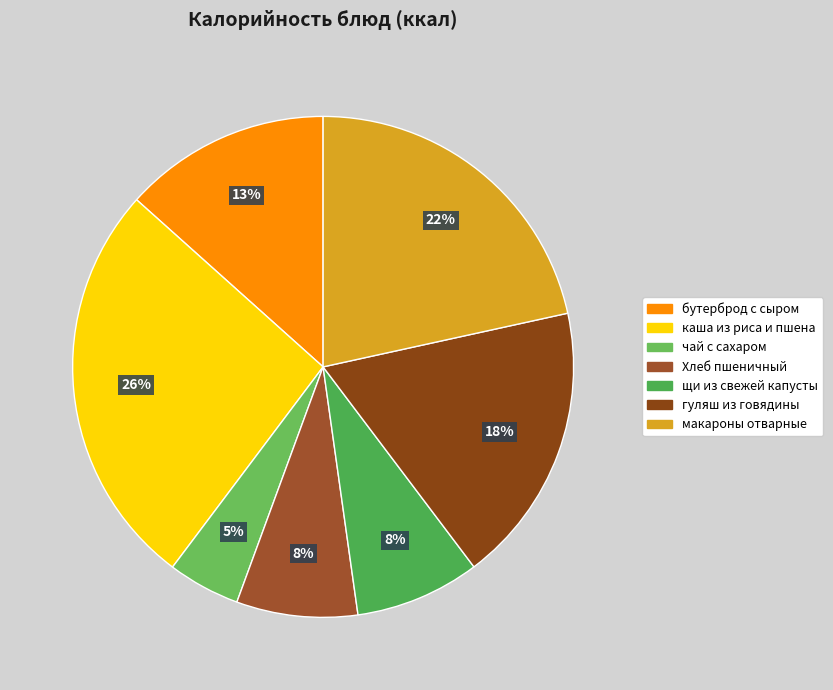

Rank the categories by value from lowest to highest.

чай с сахаром, Хлеб пшеничный, щи из свежей капусты, бутерброд с сыром, гуляш из говядины, макароны отварные, каша из риса и пшена